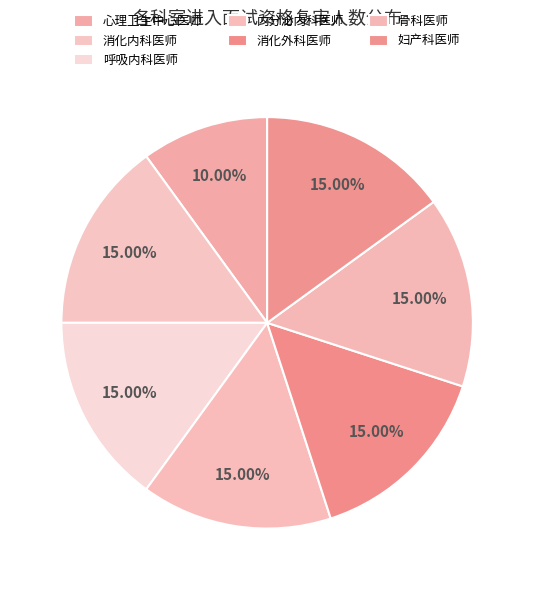

Is it true that 消化外科医师 is 27% of the pie?

False